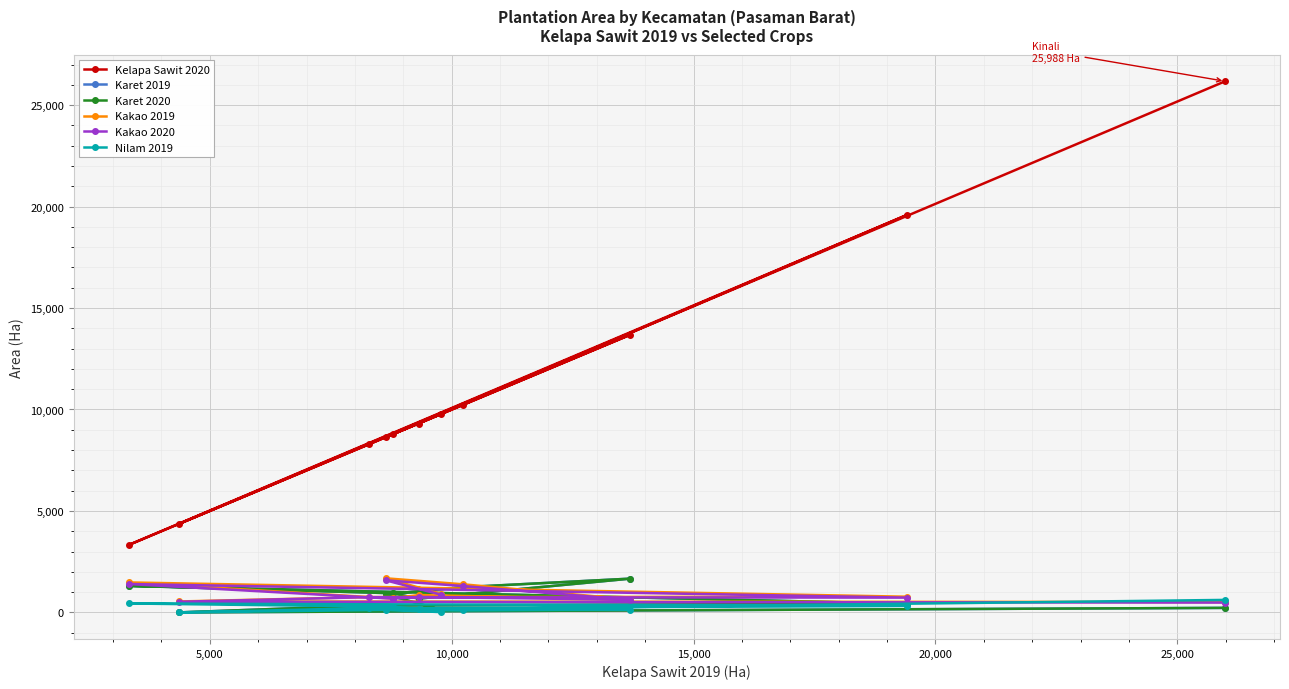

True or false: Karet 2020 and Nilam 2019 cross at least once.

False